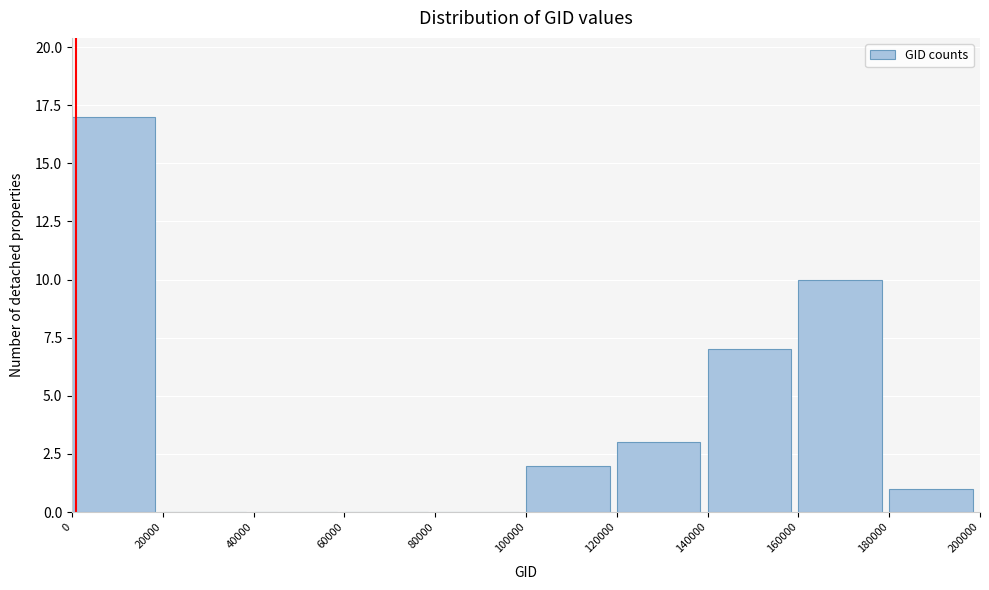

Reading left to right, transcribe this chart: for each bar, give the range it covers on the x-axis and its height. The values are not printed on the chart, so give them approximately, as read against the axis.

0 to 20000: 17
20000 to 40000: 0
40000 to 60000: 0
60000 to 80000: 0
80000 to 100000: 0
100000 to 120000: 2
120000 to 140000: 3
140000 to 160000: 7
160000 to 180000: 10
180000 to 200000: 1